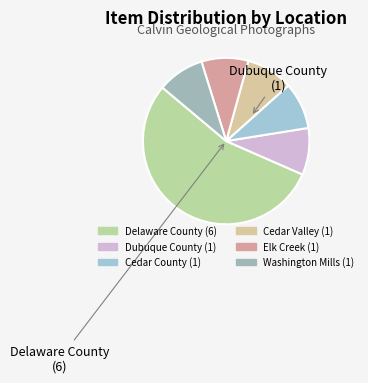

What is the largest slice in the pie chart?

Delaware County